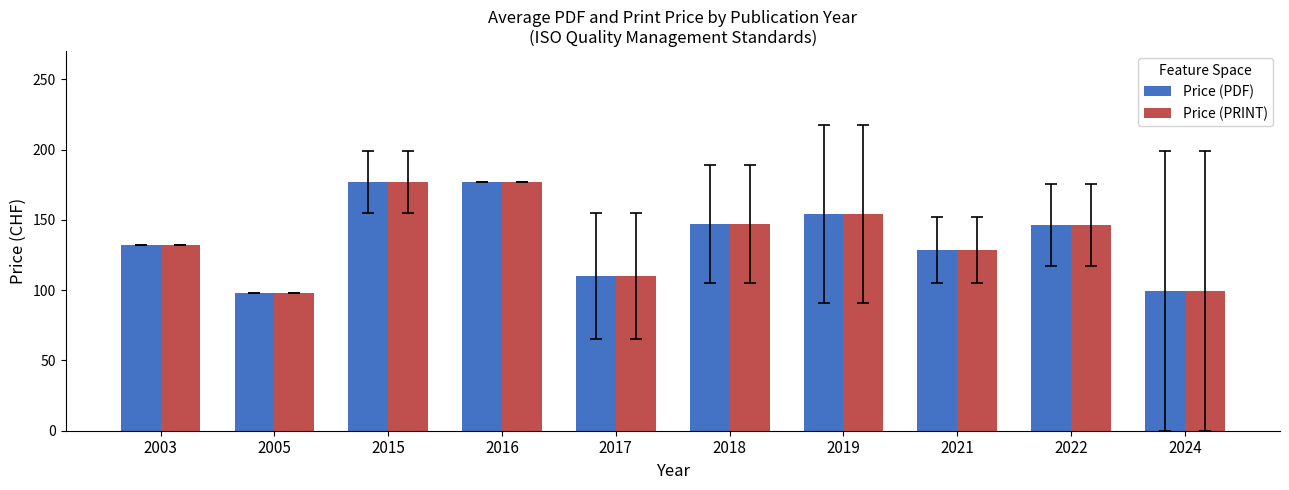

How many data points in Price (PDF) are above 146?

5